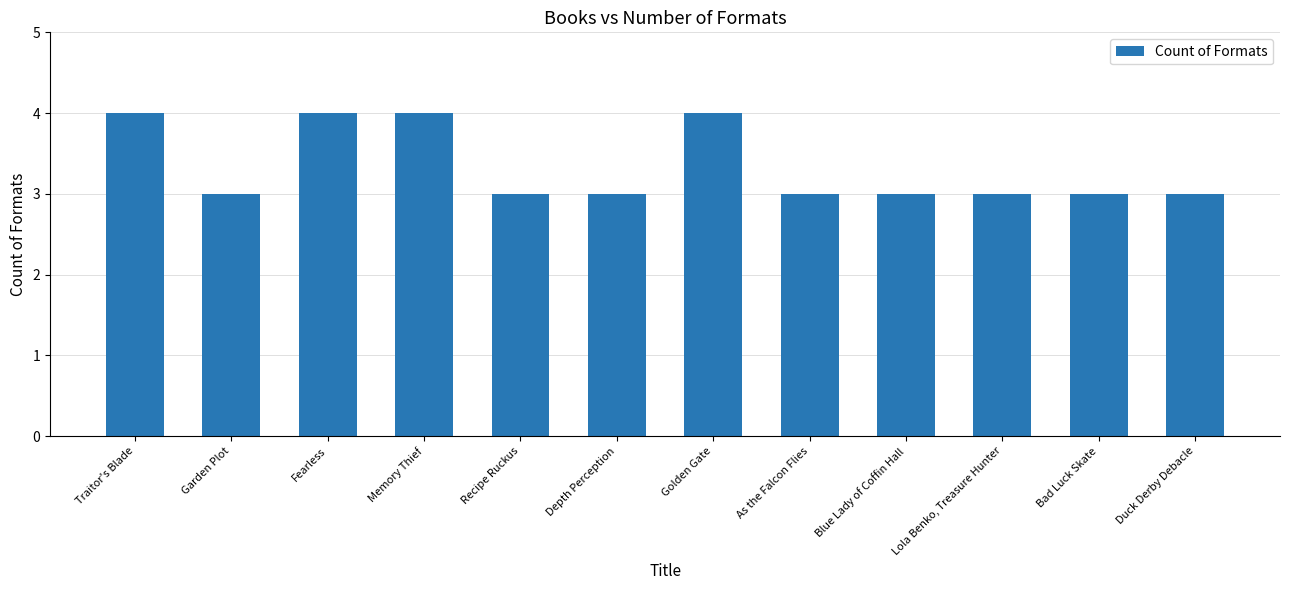

What is the average value?

3